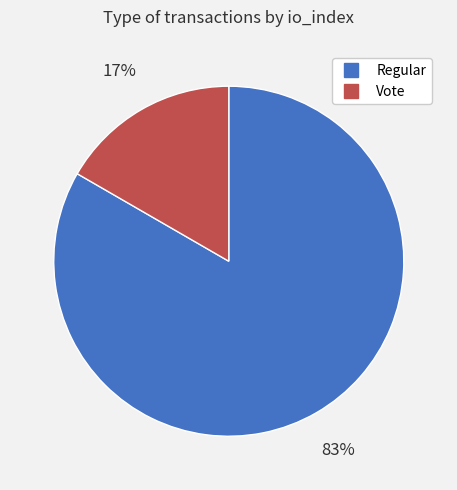

Which slice represents more than half of the pie?

Regular